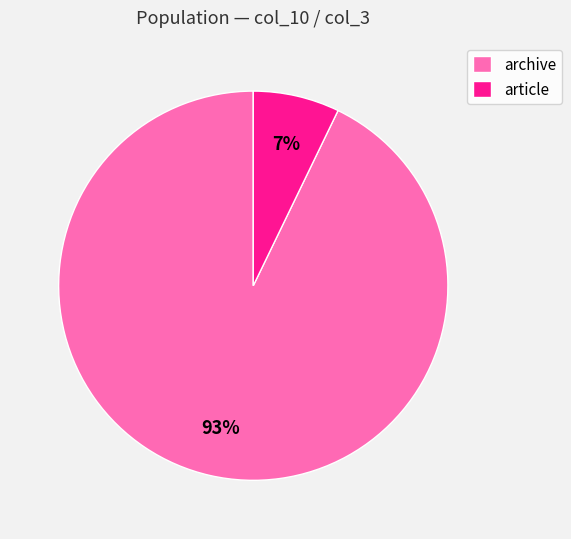

How many slices are in this pie chart?

2